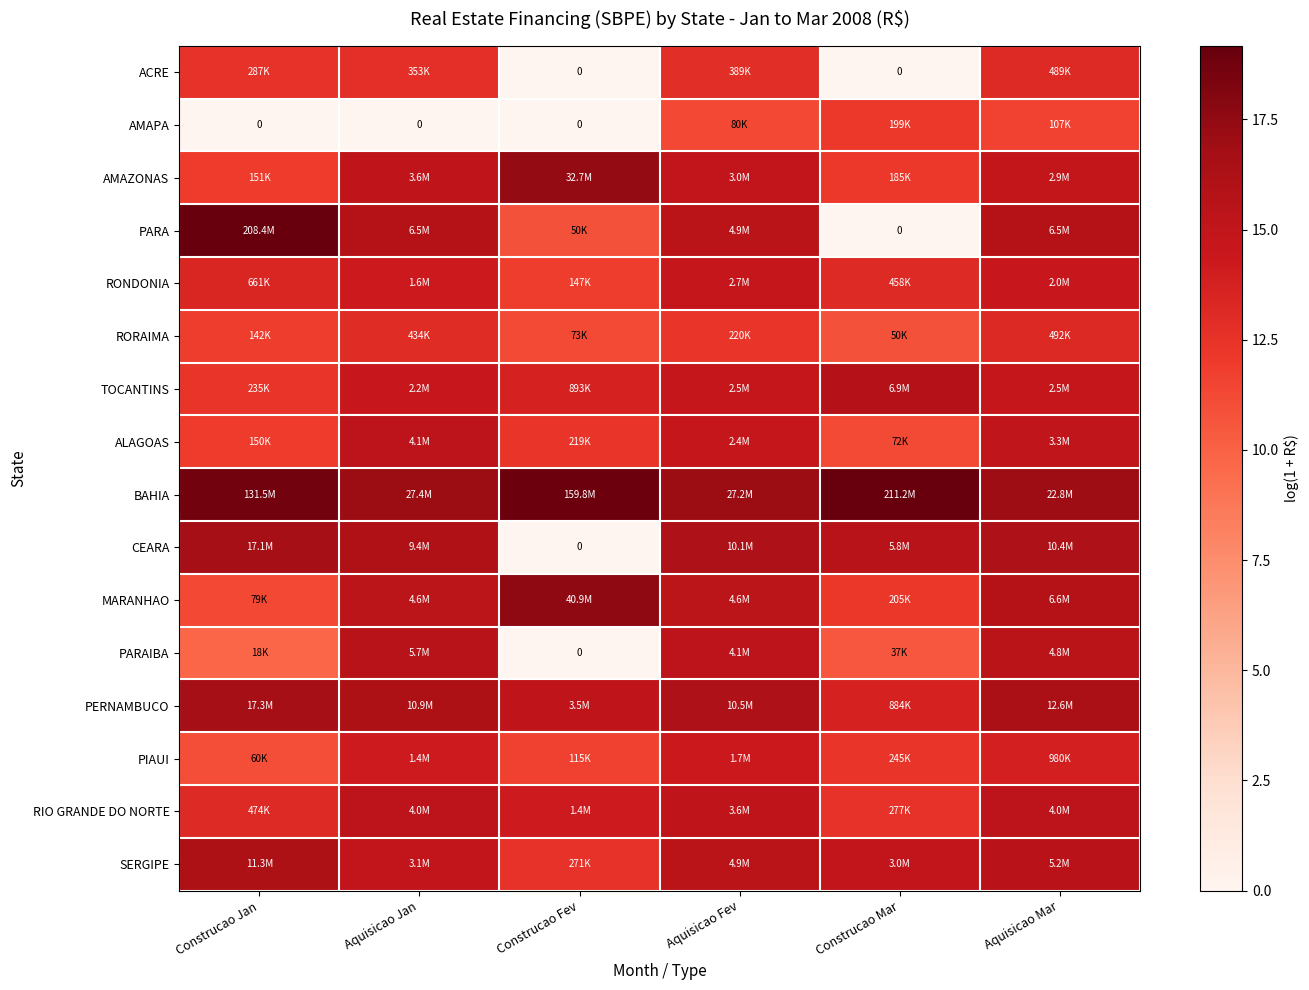

How many data points does each series have?

6